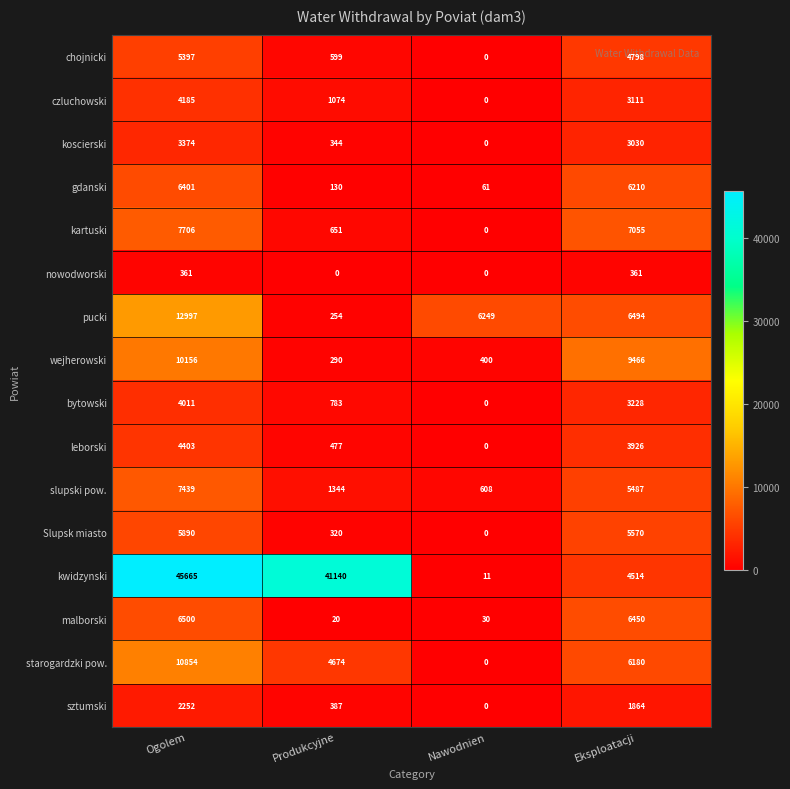

Is it true that starogardzki pow. equals 6180 at Eksploatacji?

True